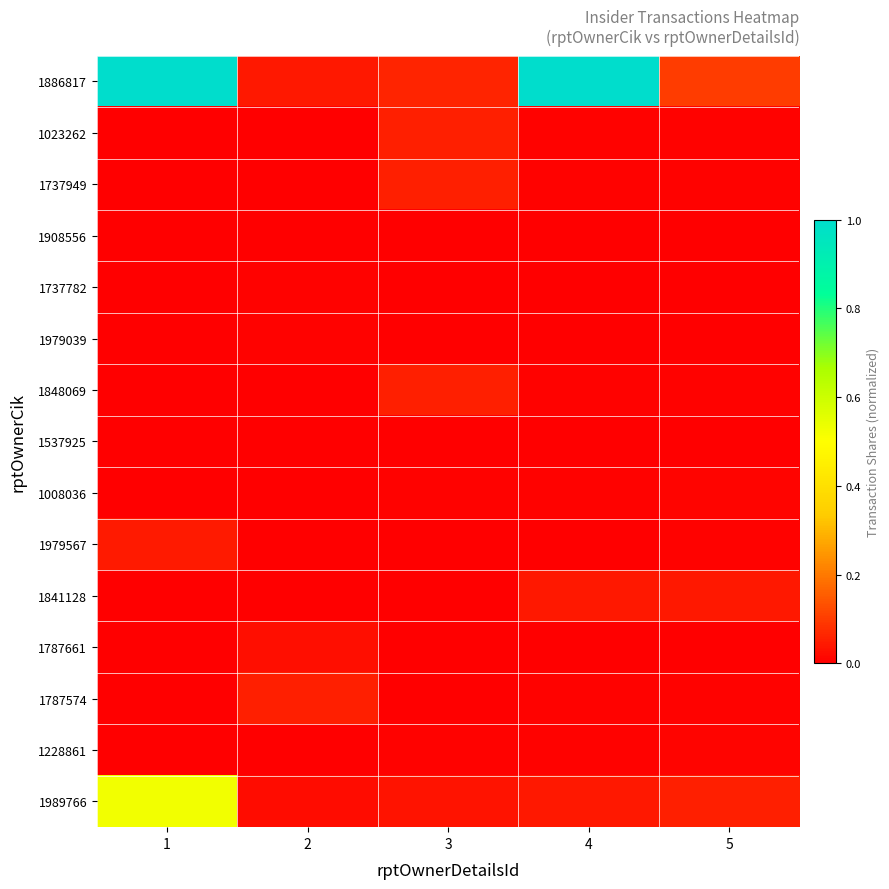

Reading left to right, extract all data points from this chart.

1886817: 1=1.0	2=0.0	3=0.1	4=1.0	5=0.1
1023262: 1=0.0	2=0.0	3=0.1	4=0.0	5=0.0
1737949: 1=0.0	2=0.0	3=0.1	4=0.0	5=0.0
1908556: 1=0.0	2=0.0	3=0.0	4=0.0	5=0.0
1737782: 1=0.0	2=0.0	3=0.0	4=0.0	5=0.0
1979039: 1=0.0	2=0.0	3=0.0	4=0.0	5=0.0
1848069: 1=0.0	2=0.0	3=0.1	4=0.0	5=0.0
1537925: 1=0.0	2=0.0	3=0.0	4=0.0	5=0.0
1008036: 1=0.0	2=0.0	3=0.0	4=0.0	5=0.0
1979567: 1=0.0	2=0.0	3=0.0	4=0.0	5=0.0
1841128: 1=0.0	2=0.0	3=0.0	4=0.0	5=0.0
1787661: 1=0.0	2=0.0	3=0.0	4=0.0	5=0.0
1787574: 1=0.0	2=0.1	3=0.0	4=0.0	5=0.0
1228861: 1=0.0	2=0.0	3=0.0	4=0.0	5=0.0
1989766: 1=0.5	2=0.0	3=0.0	4=0.0	5=0.1